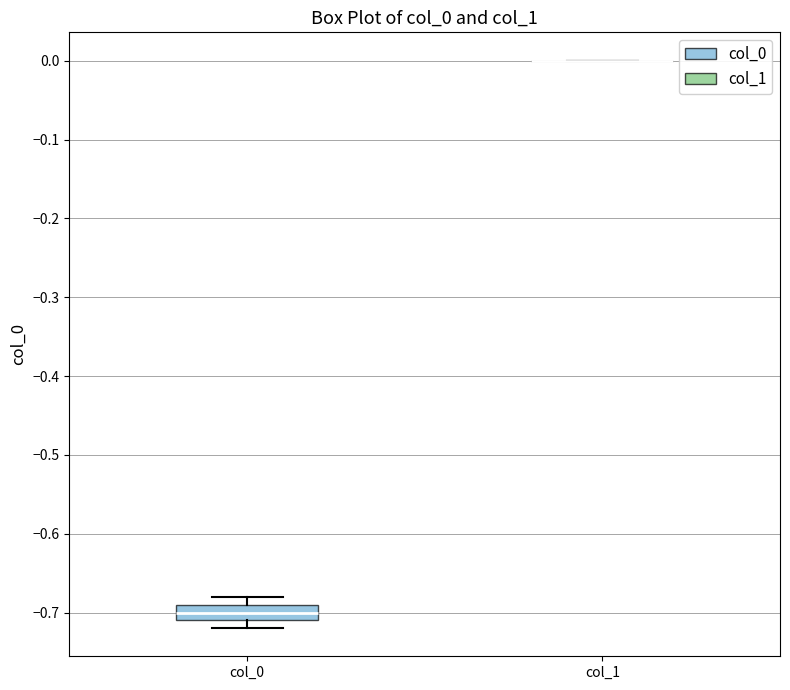

Where is the lower edge of the box for col_0 on the y-axis? The values are not printed on the chart, so give them approximately, as read against the axis.

-0.71